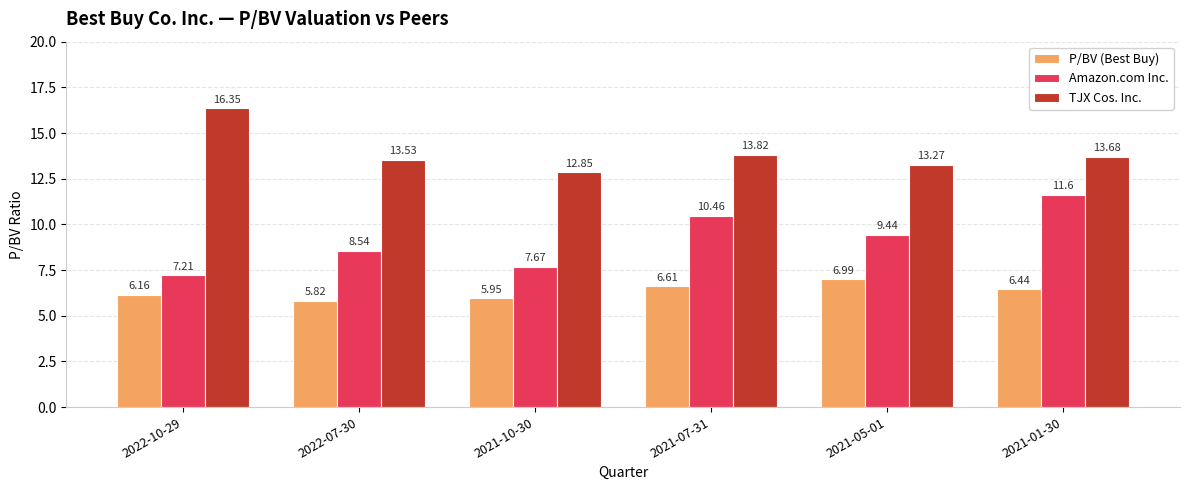

Which series has the largest range (max minus min)?

Amazon.com Inc.